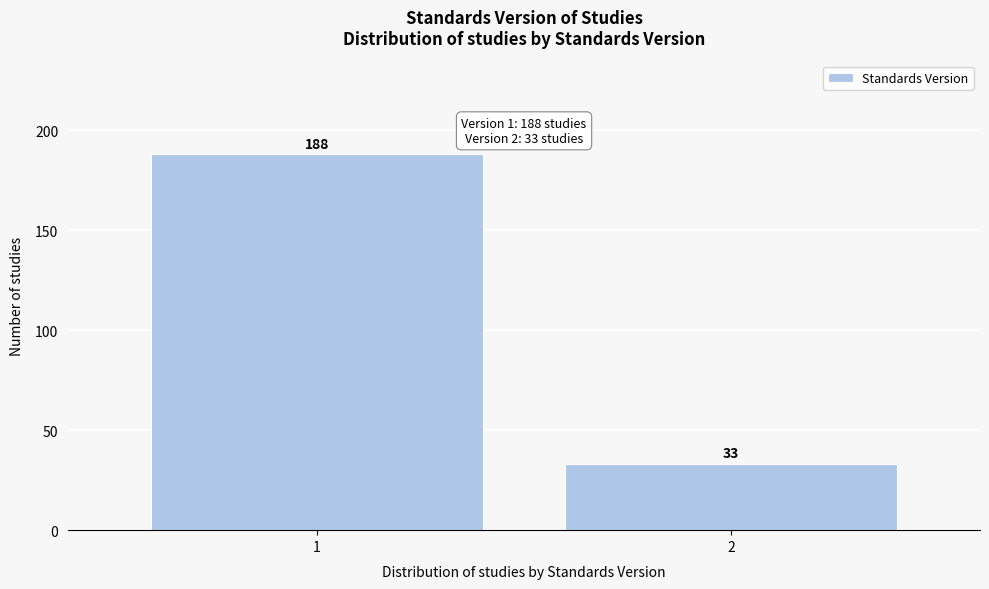

Reading right to left, transcribe all the data shown in this chart.

2=33	1=188